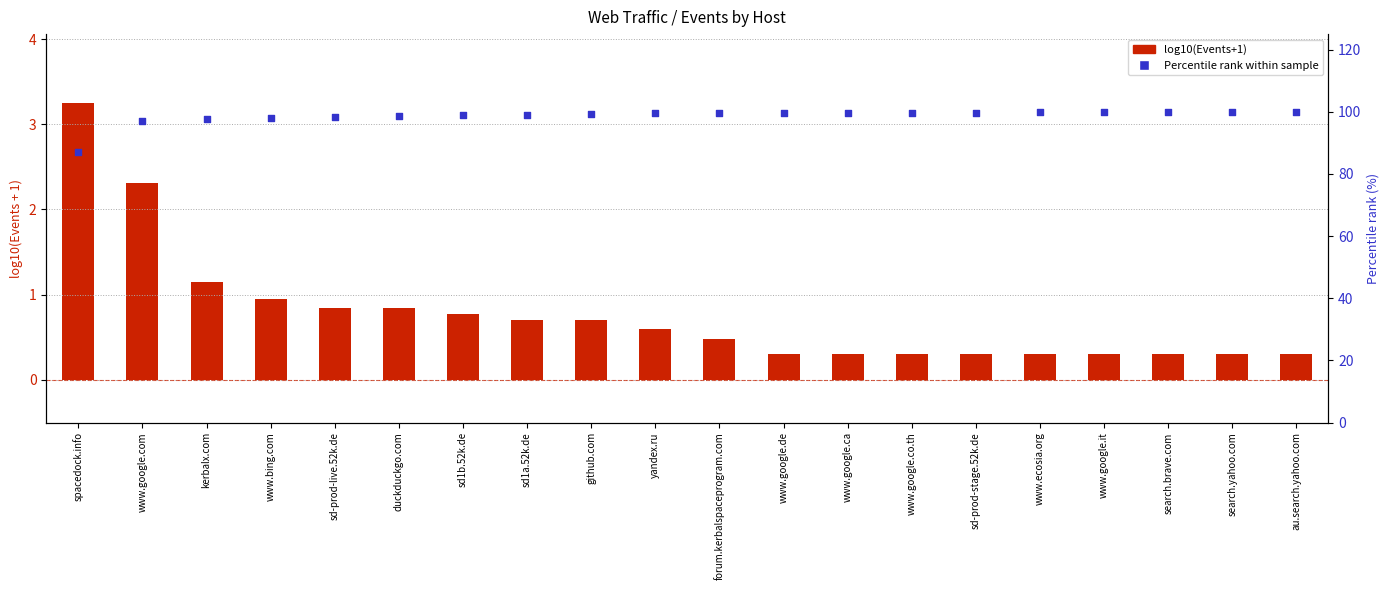

Which series has the largest total across all categories?

Percentile rank within sample